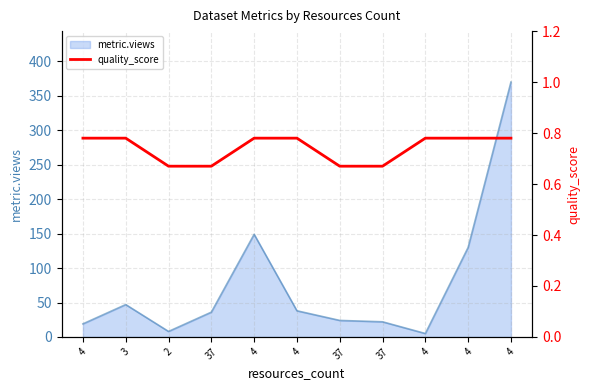

What value does the data have at 4?

0.8